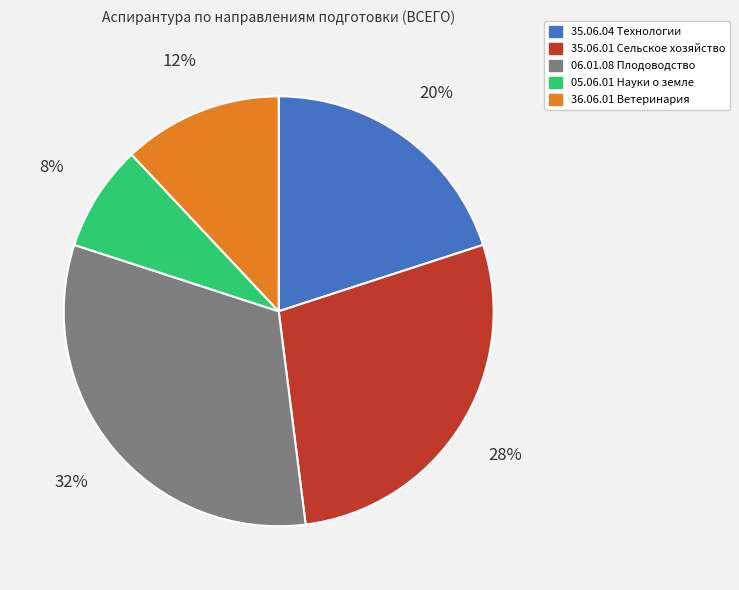

Rank the categories by value from lowest to highest.

05.06.01 Науки о земле, 36.06.01 Ветеринария, 35.06.04 Технологии, 35.06.01 Сельское хозяйство, 06.01.08 Плодоводство